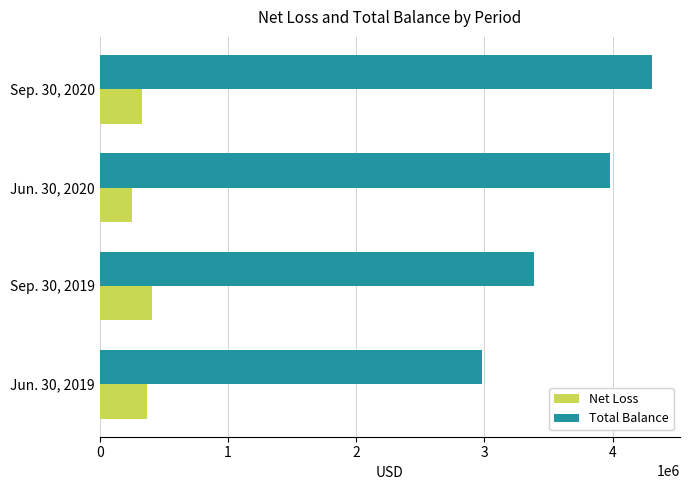

List the series in order of their overall mean, highest first.

Total Balance, Net Loss